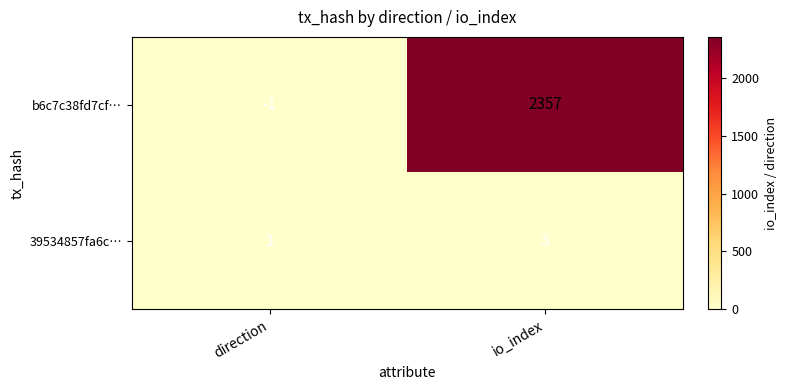

What is the sum of the b6c7c38fd7cf… values at direction and io_index?

2356